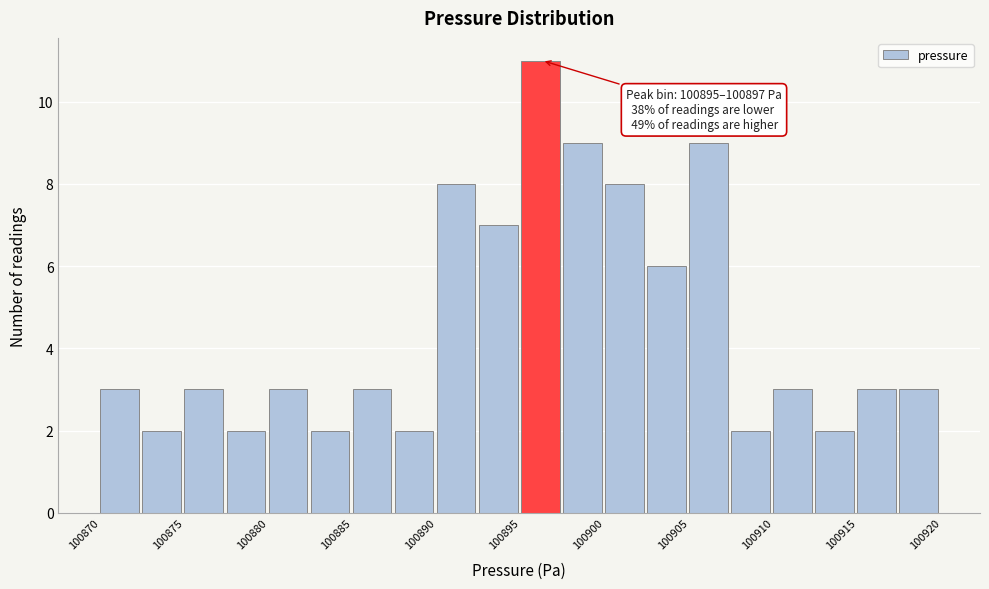

Over which range of the x-axis is the bar tallest?

100895.0 to 100897.5